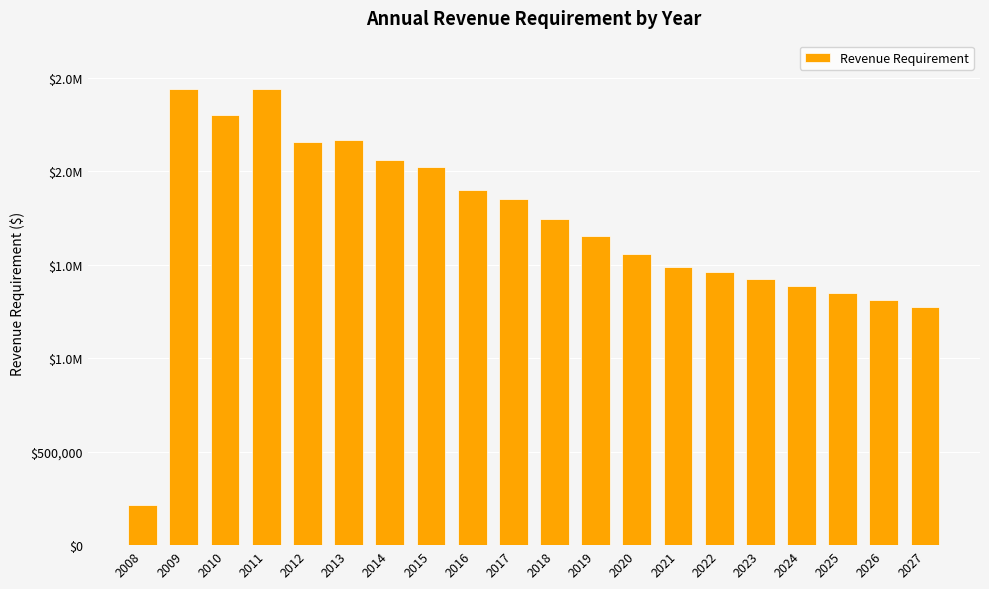

List the labels in order of value, largest first.

2009, 2011, 2010, 2013, 2012, 2014, 2015, 2016, 2017, 2018, 2019, 2020, 2021, 2022, 2023, 2024, 2025, 2026, 2027, 2008